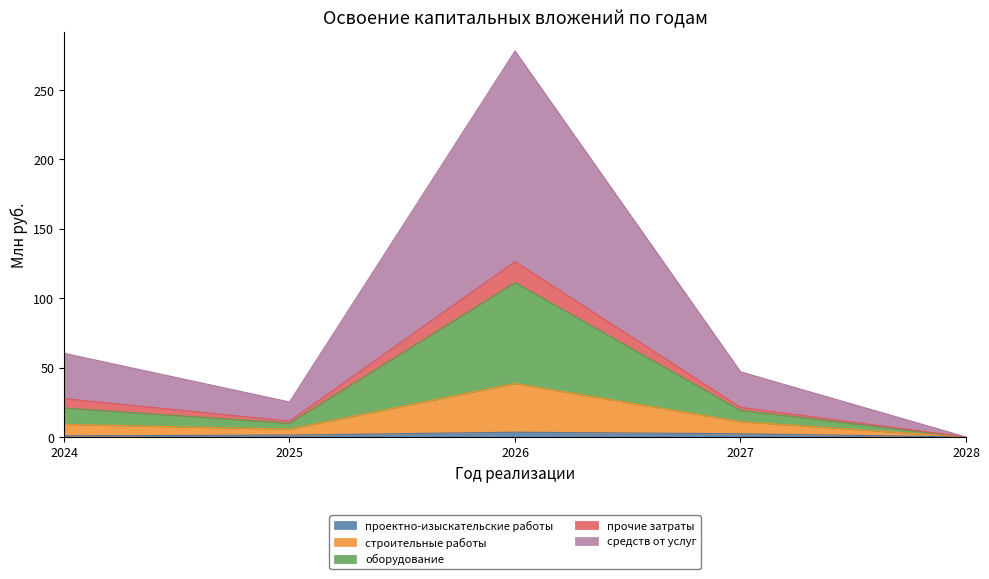

At which category is the sum across all series the highest?

2026